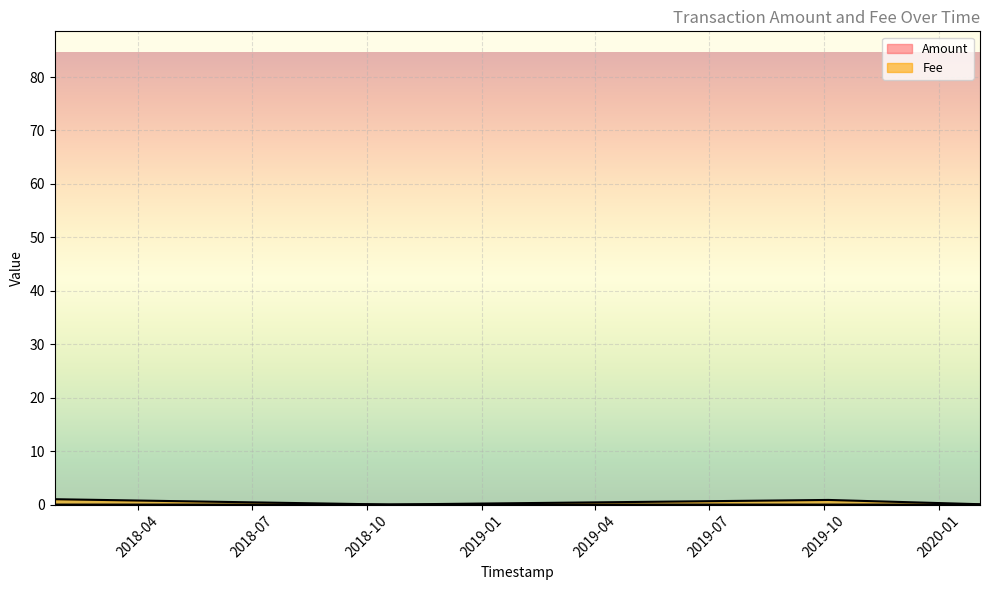

What position from the right is 2018-01-25 19:41:17?

5